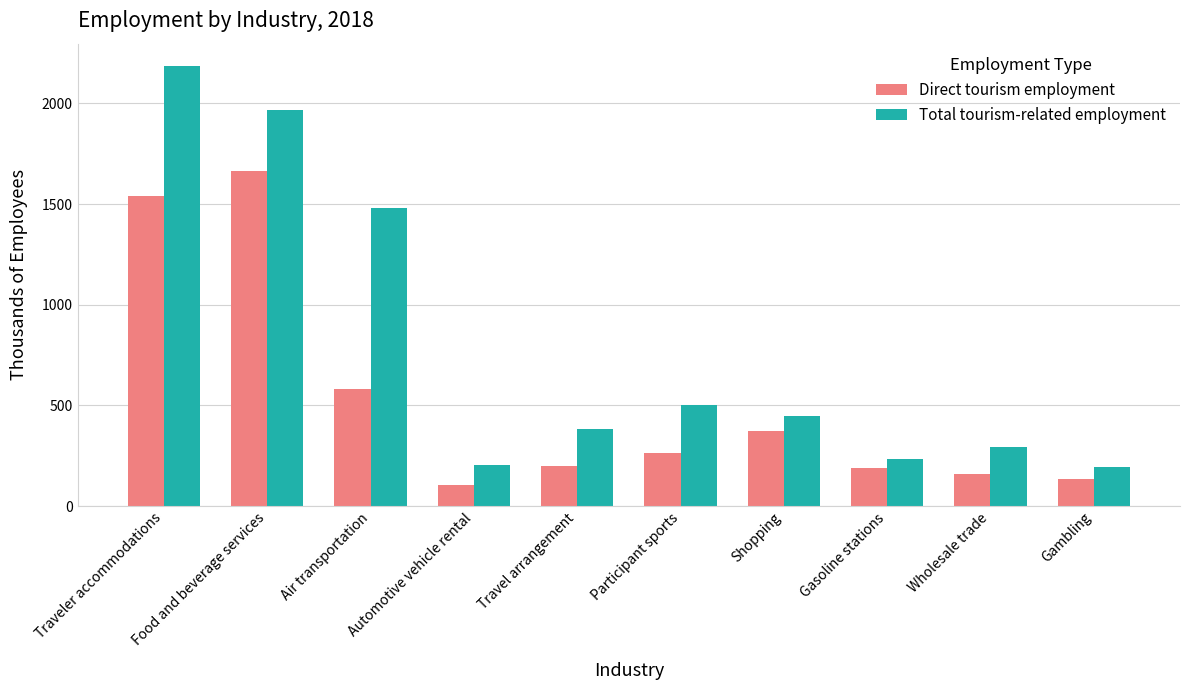

Which series has the widest spread of values?

Total tourism-related employment